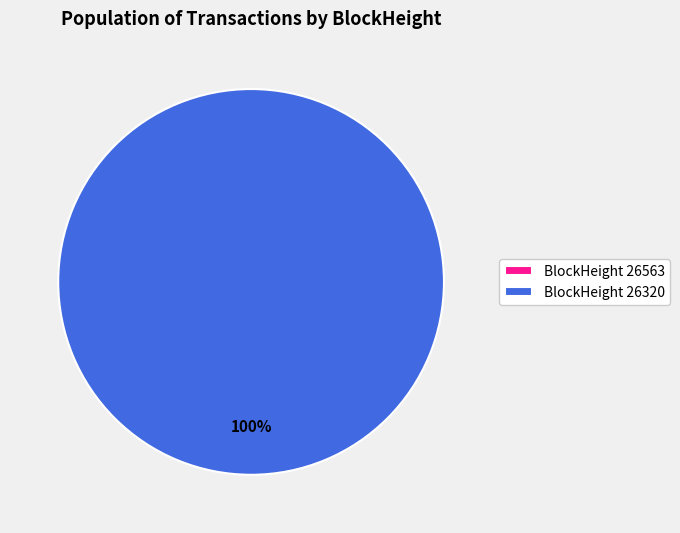

Combined, do 26320 and 26563 account for over 50%?

Yes